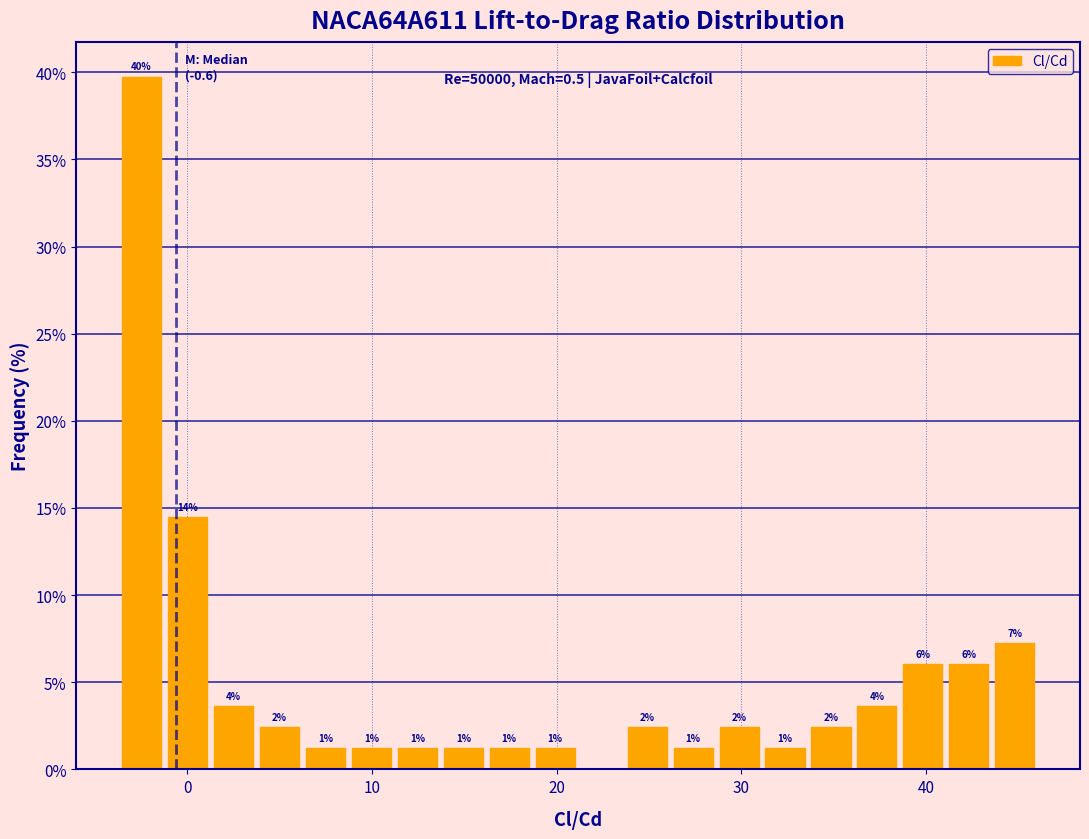

Read against the x-axis, roughly where is the centre of the tallest bar?

-2